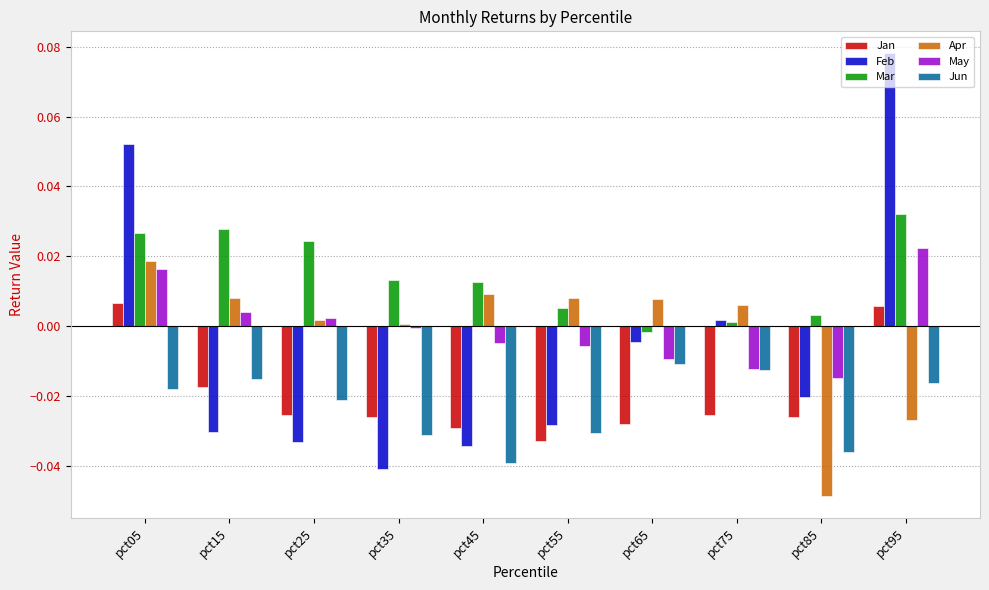

How many series are shown in this chart?

6